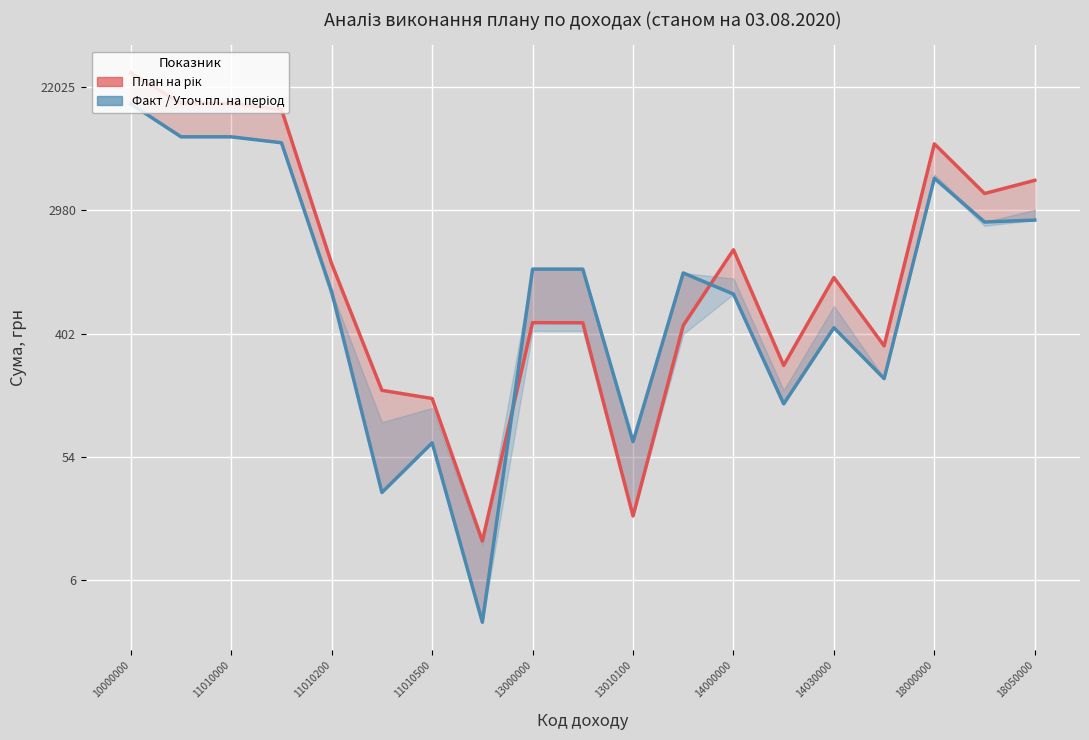

What is the value of the Факт point at the 15th from the left?

6.1